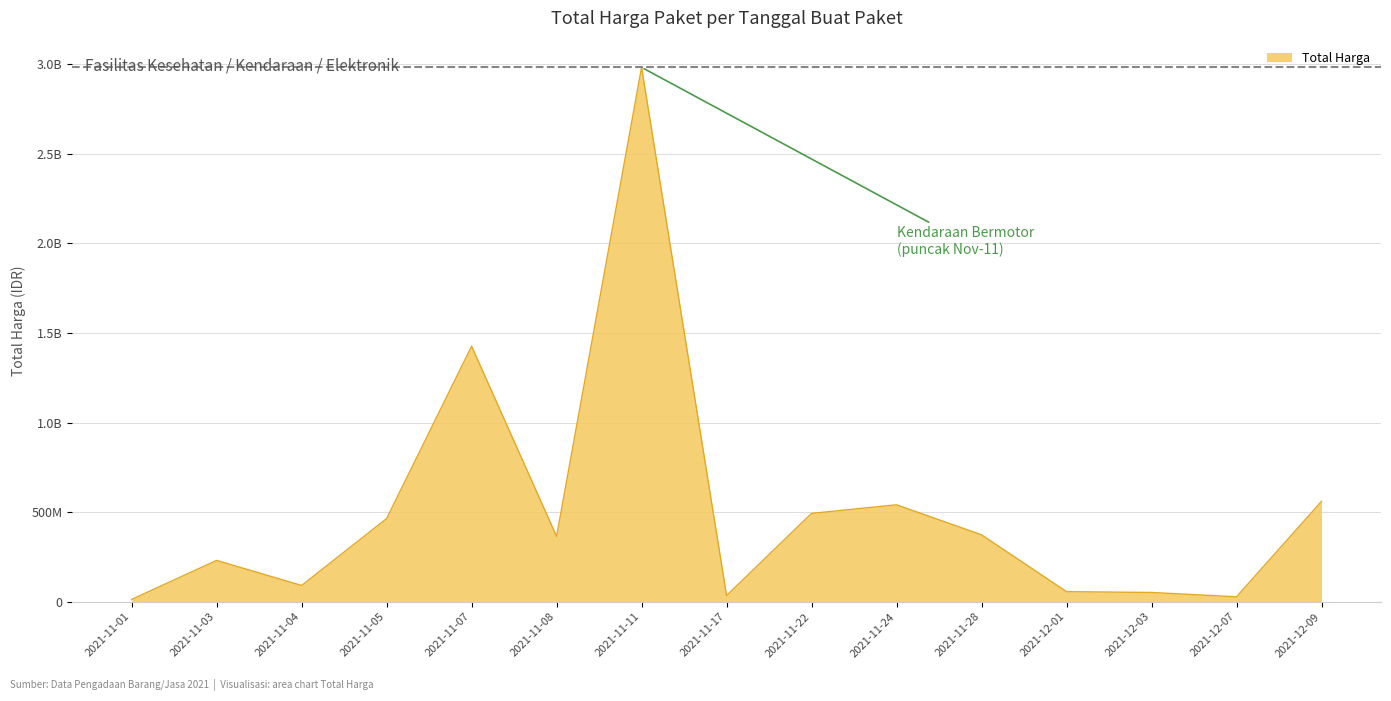

Does the chart display data point markers on the line(s)?

No